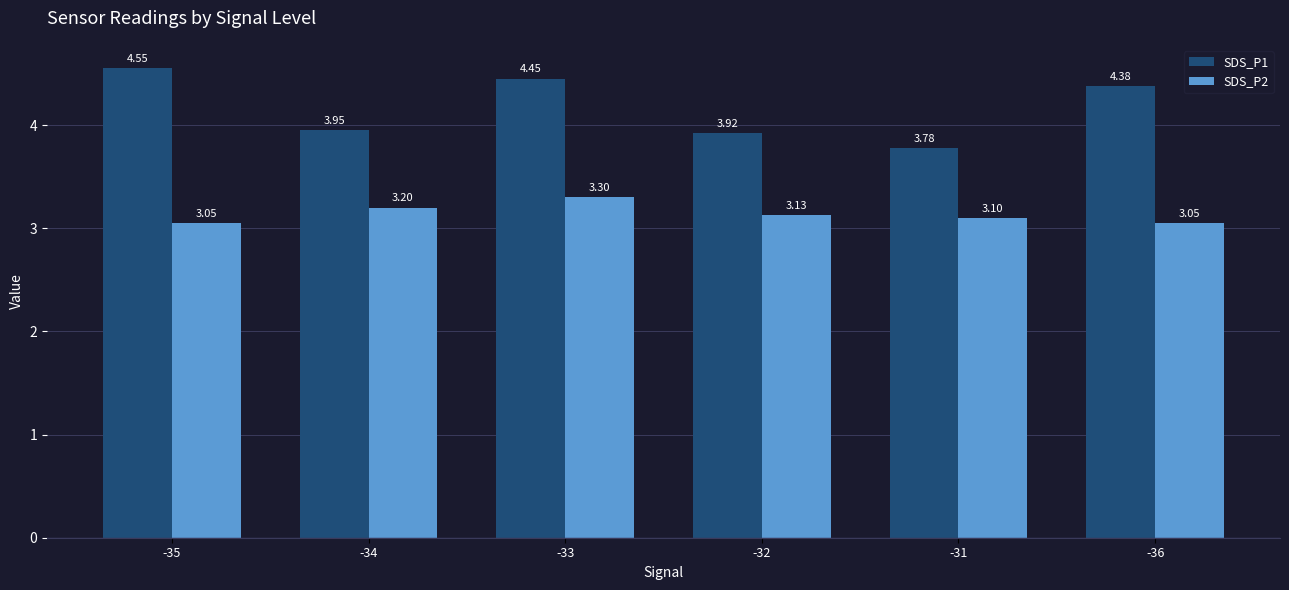

What is the average value of the SDS_P1 series?

4.2